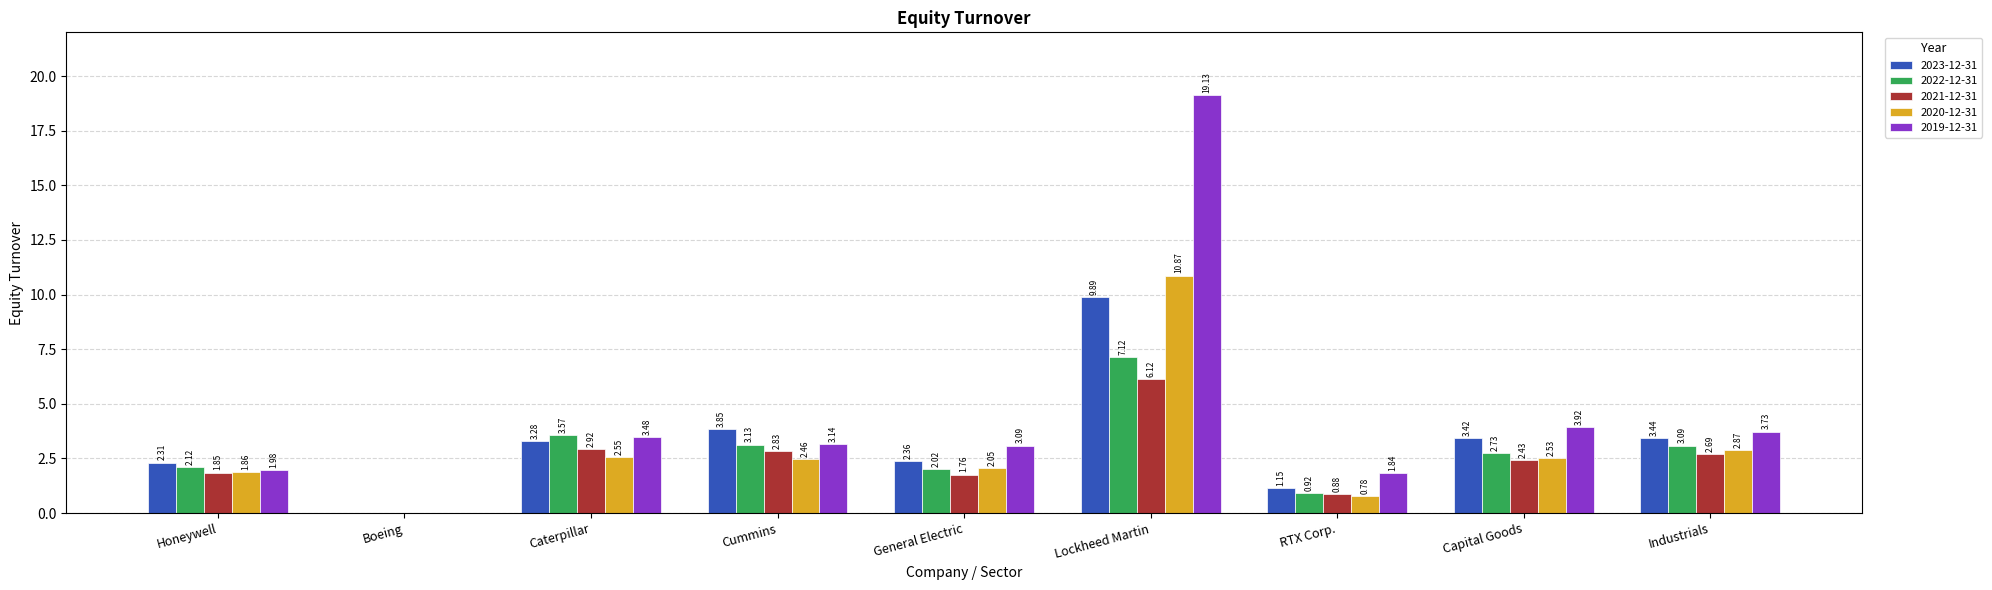

Which category has the highest value in the 2022-12-31 series?

Lockheed Martin